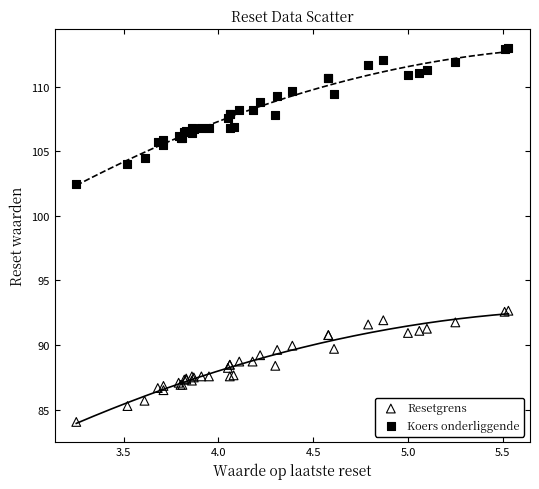

Which series has the largest Y range (max minus min)?

Koers onderliggende